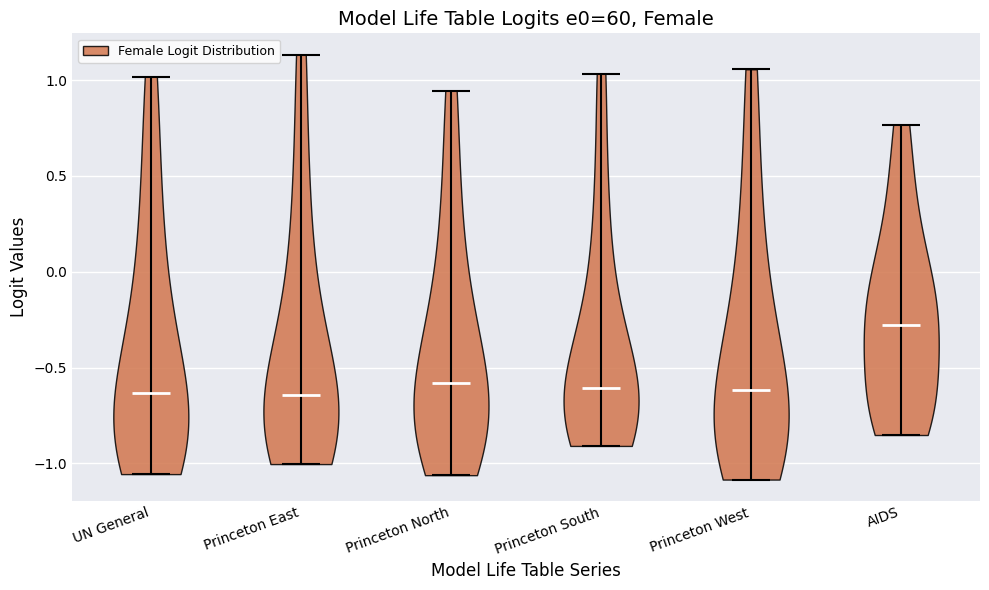

Reading left to right, read every violin against the y-axis: where its median line is, and the lowest and highest points it reaches. The values are not printed on the chart, so give them approximately, as read against the axis.

UN General: median line -0.65, lowest point -1.05, highest point 1.00
Princeton East: median line -0.65, lowest point -1.00, highest point 1.15
Princeton North: median line -0.60, lowest point -1.05, highest point 0.95
Princeton South: median line -0.60, lowest point -0.90, highest point 1.05
Princeton West: median line -0.60, lowest point -1.10, highest point 1.05
AIDS: median line -0.30, lowest point -0.85, highest point 0.75